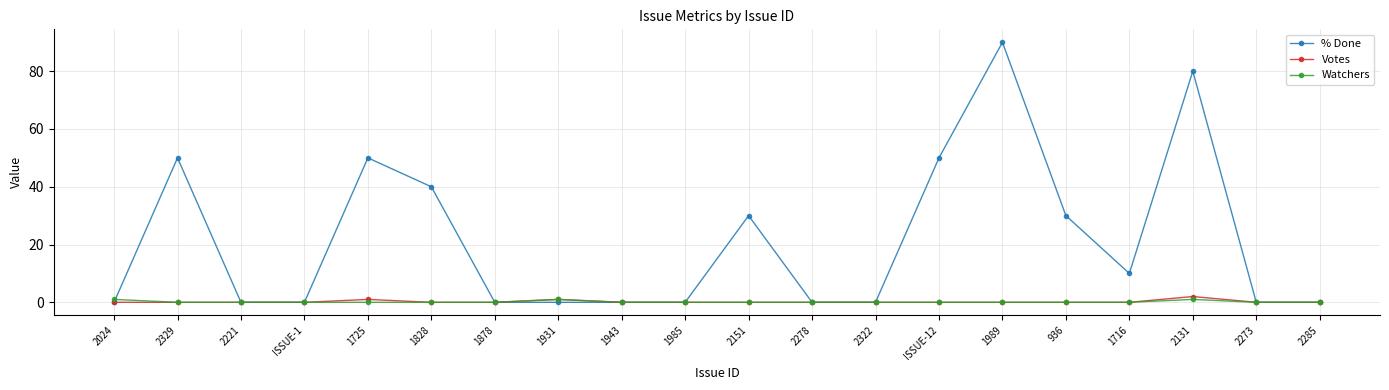

Is this an area chart (filled region under the line)?

No